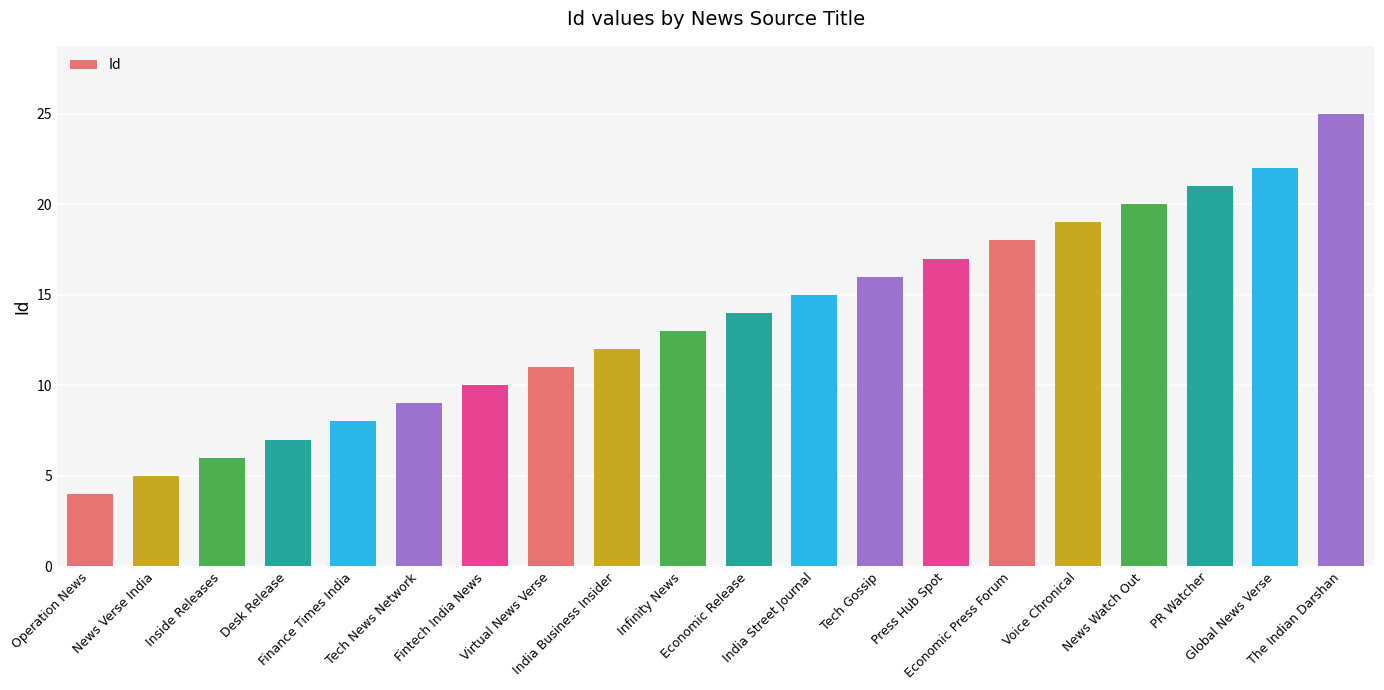

What is the average value?

14